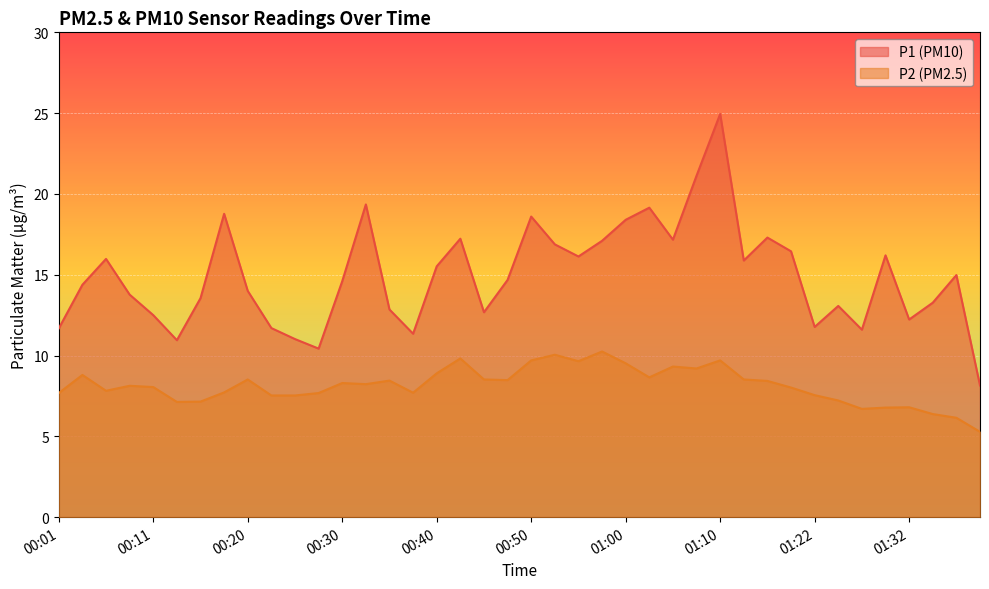

Reading right to left, extract all data points from this chart.

P1: 01:39=8.2	01:37=15.0	01:35=13.3	01:32=12.2	01:30=16.2	01:27=11.6	01:25=13.1	01:22=11.8	01:20=16.4	01:17=17.3	01:15=15.9	01:10=24.9	01:07=21.1	01:05=17.2	01:02=19.1	01:00=18.4	00:57=17.1	00:55=16.1	00:52=16.9	00:50=18.6	00:48=14.7	00:45=12.7	00:42=17.2	00:40=15.5	00:37=11.3	00:35=12.8	00:33=19.4	00:30=14.6	00:28=10.4	00:25=11.0	00:23=11.7	00:20=14.0	00:18=18.8	00:16=13.6	00:13=10.9	00:11=12.5	00:08=13.8	00:06=16.0	00:03=14.4	00:01=11.7
P2: 01:39=5.3	01:37=6.2	01:35=6.4	01:32=6.8	01:30=6.8	01:27=6.7	01:25=7.2	01:22=7.5	01:20=8.0	01:17=8.4	01:15=8.5	01:10=9.7	01:07=9.2	01:05=9.3	01:02=8.7	01:00=9.5	00:57=10.2	00:55=9.7	00:52=10.1	00:50=9.7	00:48=8.5	00:45=8.5	00:42=9.8	00:40=8.9	00:37=7.7	00:35=8.4	00:33=8.2	00:30=8.3	00:28=7.7	00:25=7.5	00:23=7.5	00:20=8.5	00:18=7.7	00:16=7.2	00:13=7.1	00:11=8.1	00:08=8.1	00:06=7.8	00:03=8.8	00:01=7.7